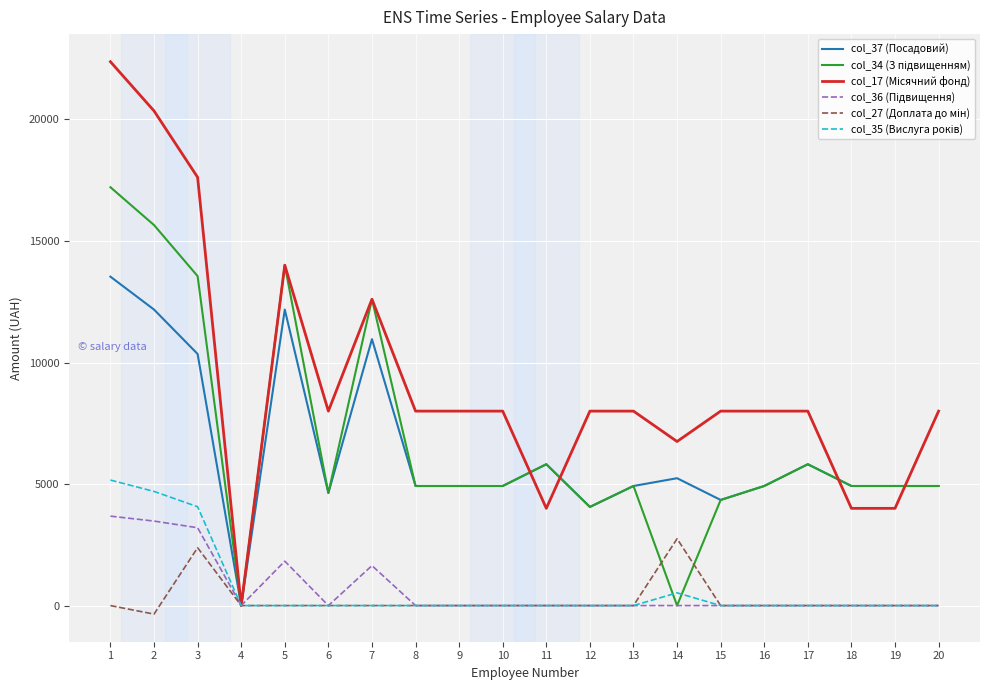

What is the total value across all series at 13?

17840.0